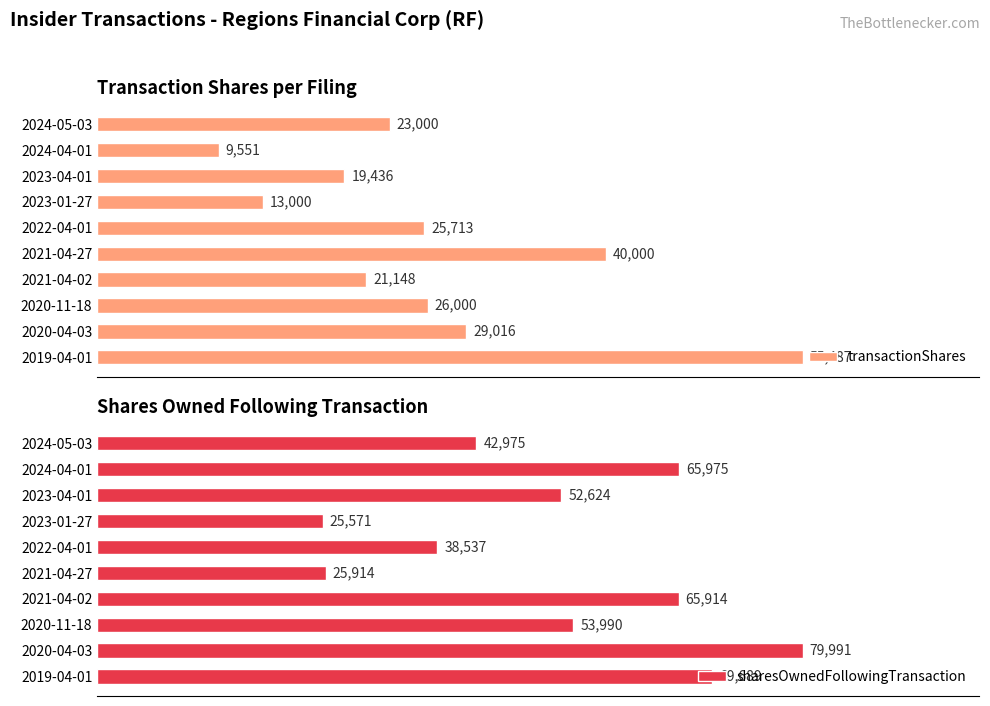

At which label is transactionShares closest to 32519?

2020-04-03